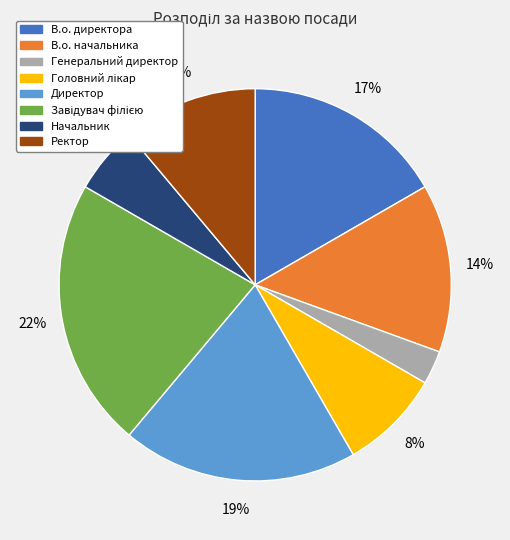

What is the ratio of the value at В.о. директора to the value at Директор?

0.9